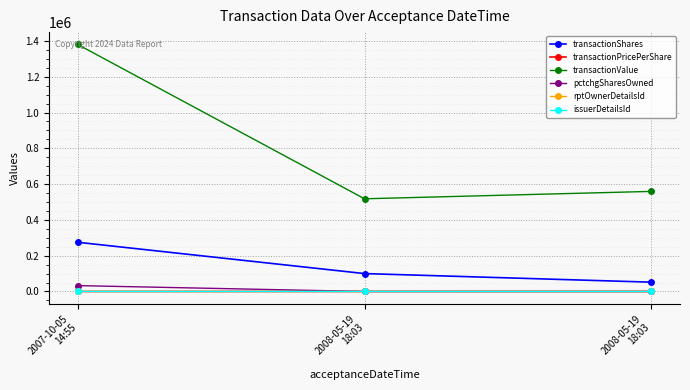

How many lines are shown in the chart?

6